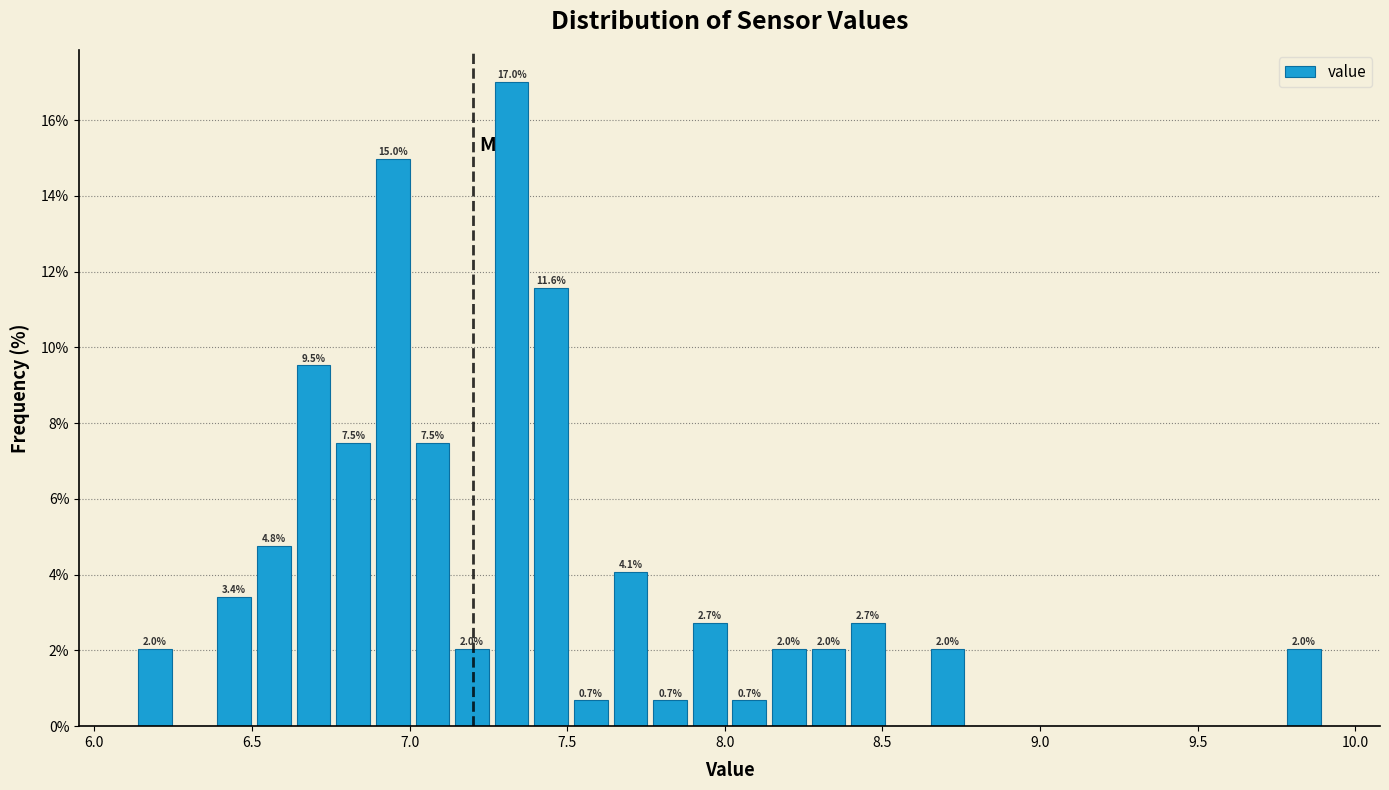

Read against the x-axis, roughly where is the centre of the tallest bar?

7.30